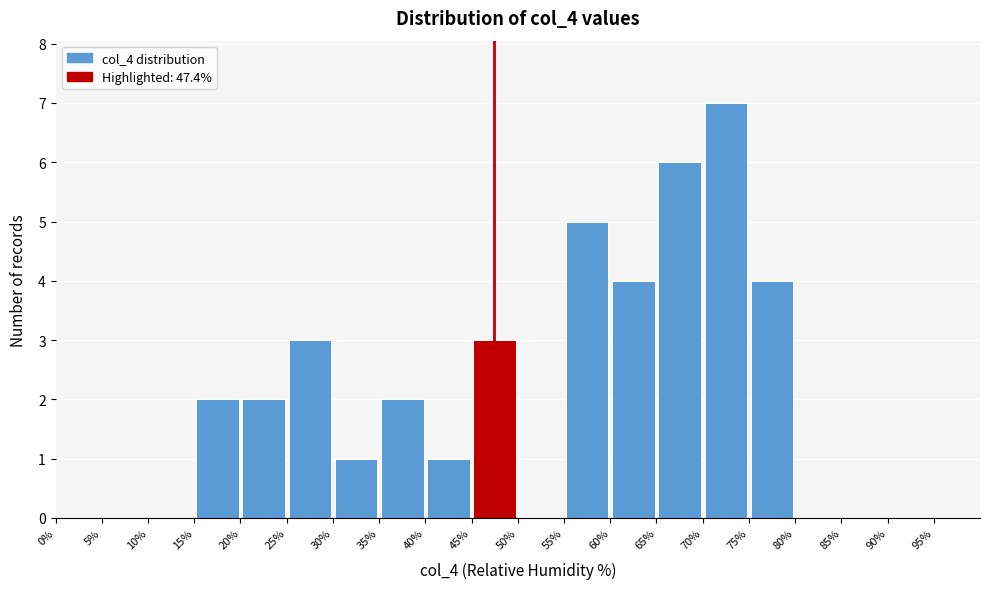

Reading left to right, list every bar in this chart as the range it spans on the x-axis followed by its height. The values are not printed on the chart, so give them approximately, as read against the axis.

0 to 5: 0
5 to 10: 0
10 to 15: 0
15 to 20: 2
20 to 25: 2
25 to 30: 3
30 to 35: 1
35 to 40: 2
40 to 45: 1
45 to 50: 3
50 to 55: 0
55 to 60: 5
60 to 65: 4
65 to 70: 6
70 to 75: 7
75 to 80: 4
80 to 85: 0
85 to 90: 0
90 to 95: 0
95 to 100: 0